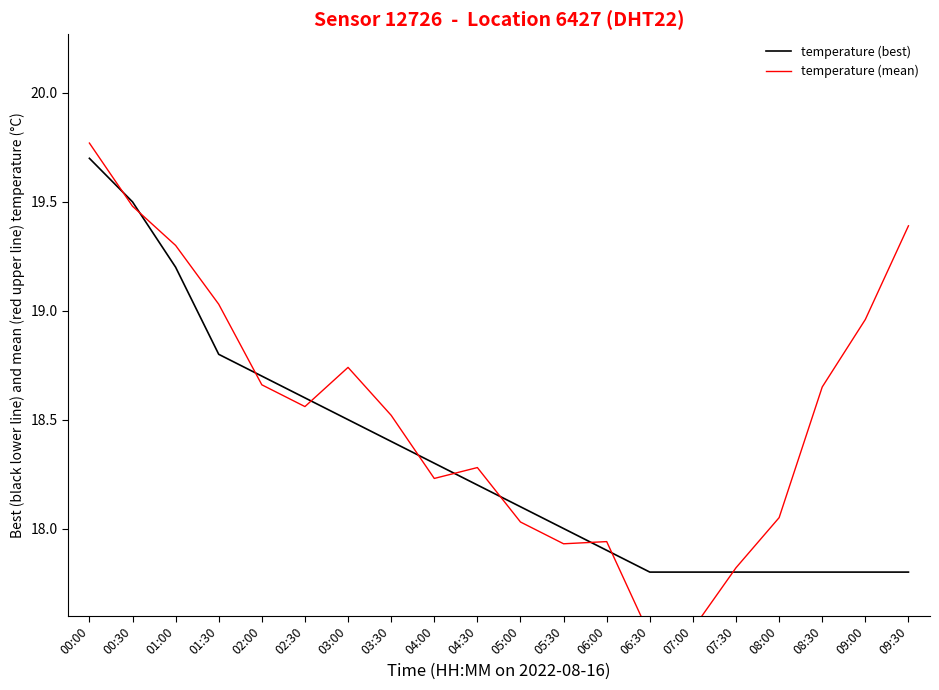

True or false: temperature (mean) has more than 2 interior local peaks.

True